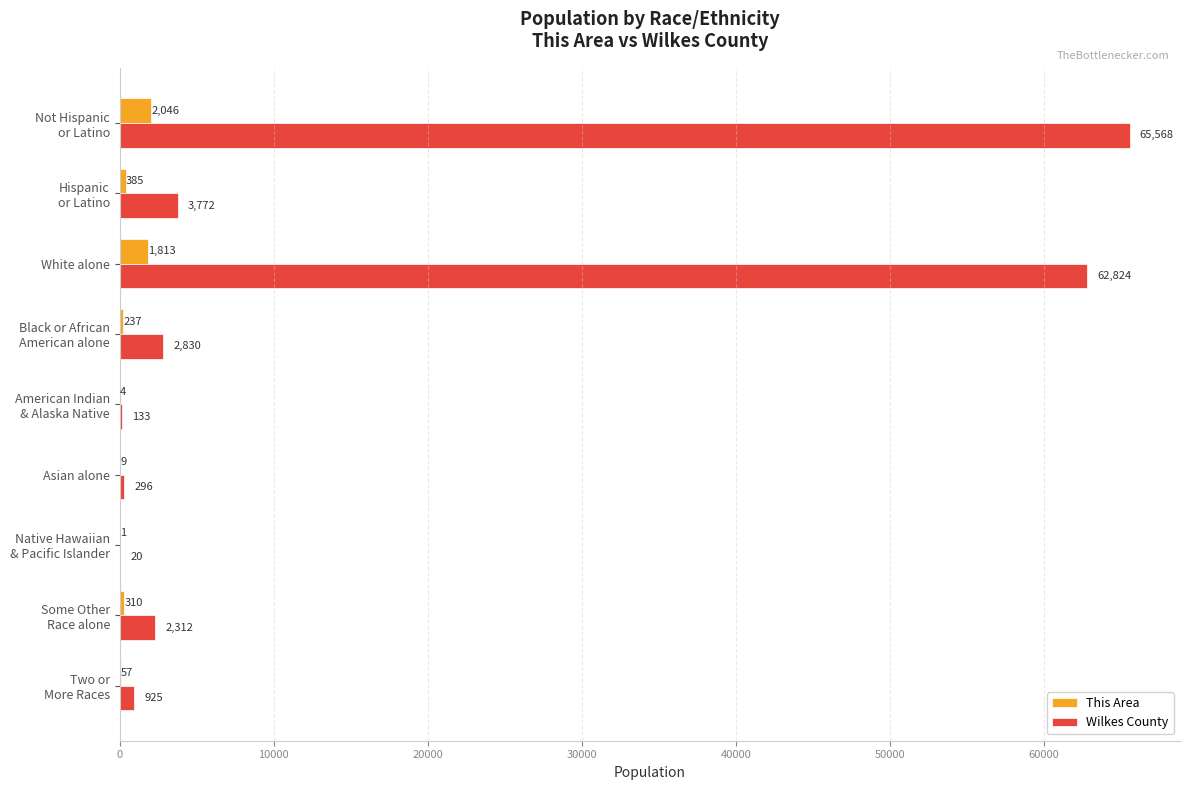

What is the sum of all This Area values?

4862